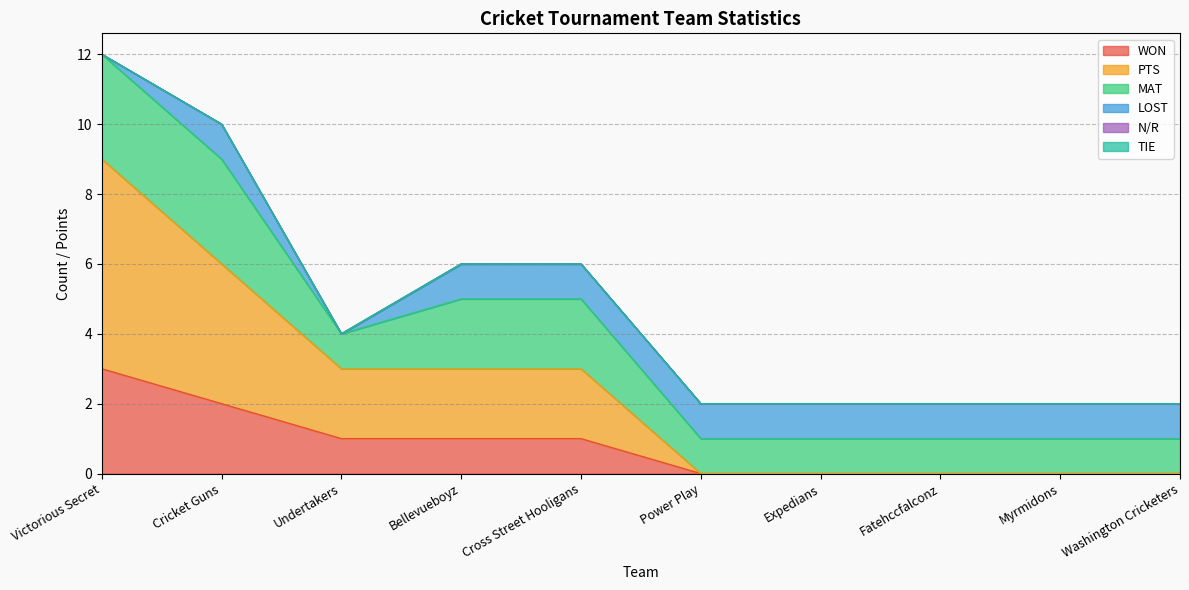

True or false: MAT and N/R intersect in this chart.

False